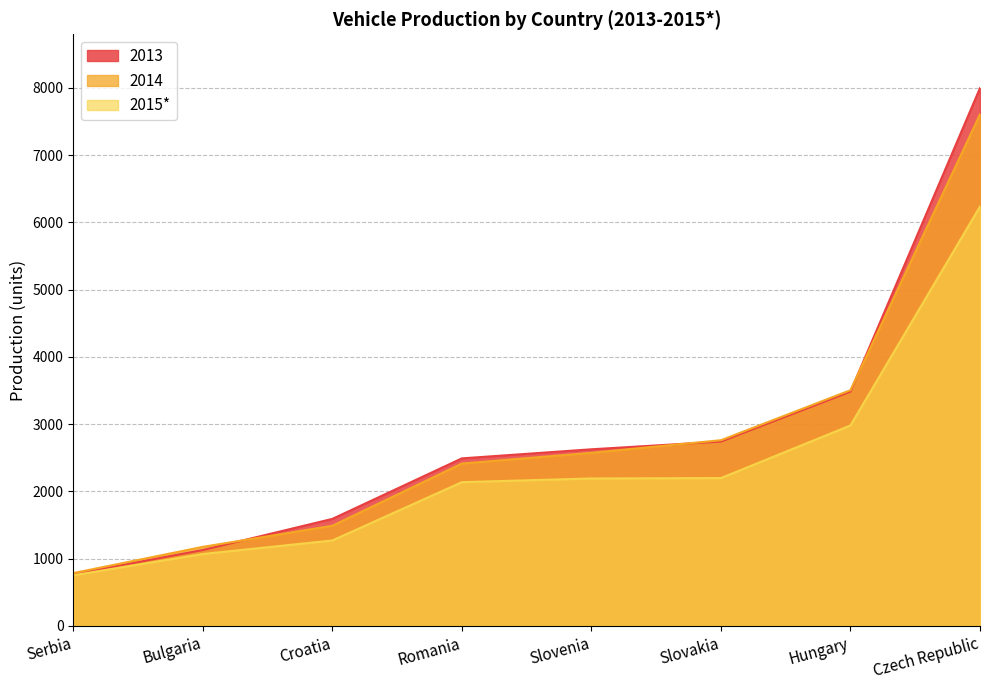

Reading left to right, list all the values displayed in this chart.

2013: Serbia=770	Bulgaria=1128	Croatia=1591	Romania=2491	Slovenia=2626	Slovakia=2741	Hungary=3484	Czech Republic=7998
2014: Serbia=785	Bulgaria=1175	Croatia=1489	Romania=2414	Slovenia=2574	Slovakia=2761	Hungary=3505	Czech Republic=7608
2015*: Serbia=753	Bulgaria=1069	Croatia=1270	Romania=2137	Slovenia=2192	Slovakia=2198	Hungary=2981	Czech Republic=6236